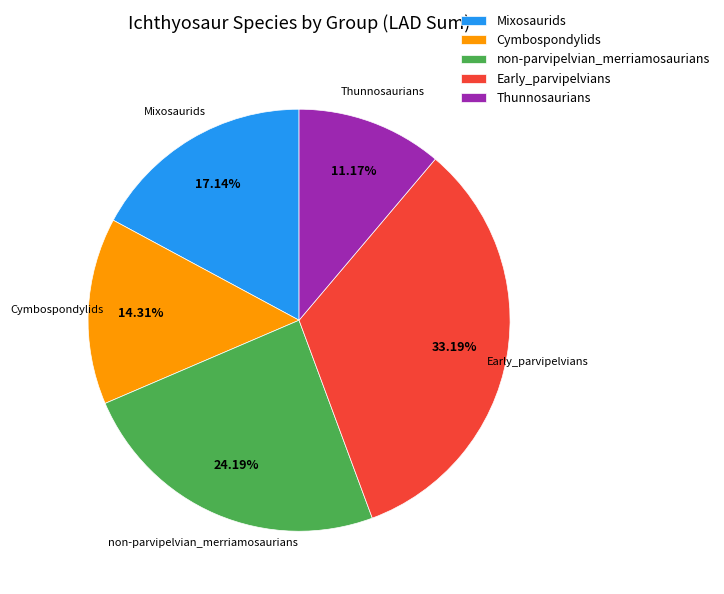

Which slice is the smallest?

Thunnosaurians